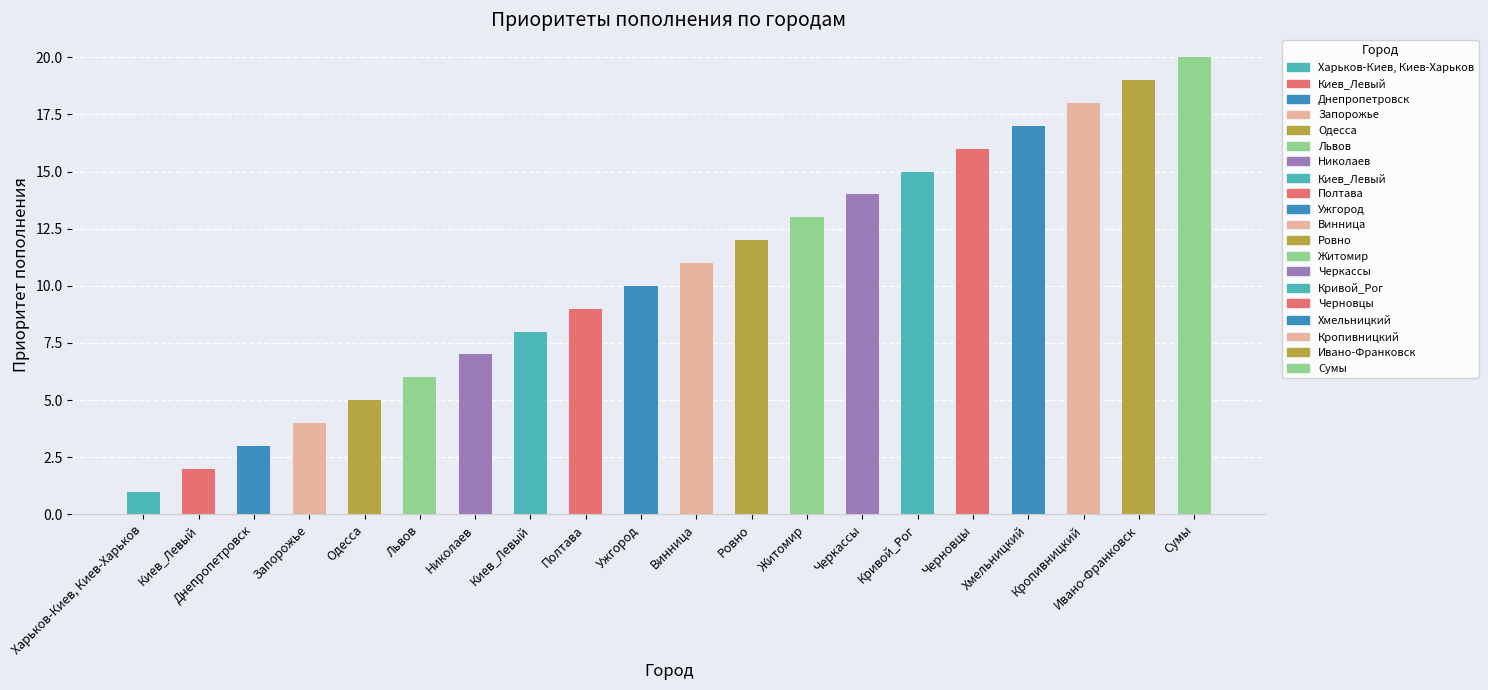

What is the minimum value shown in the chart?

1